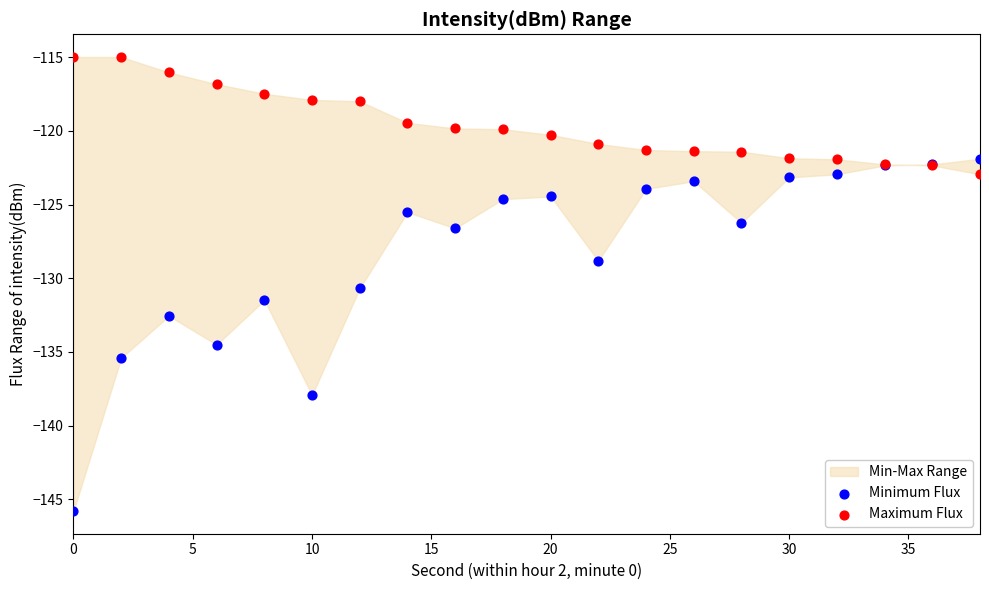

Across all series, what Y value is closest to -130?

-130.7